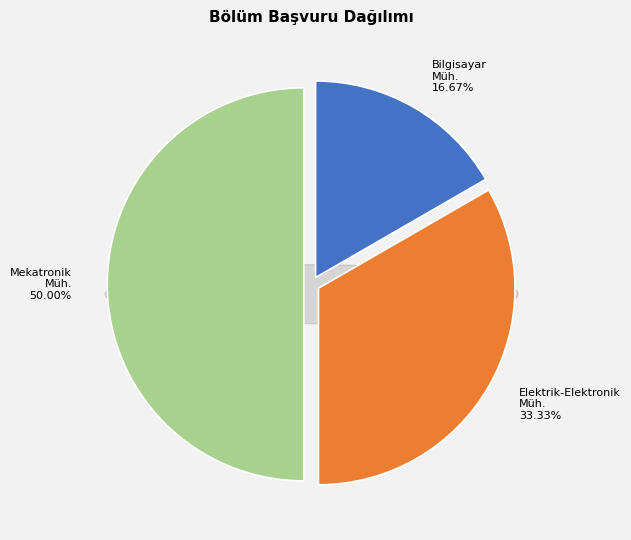

What is the change in value from BİLGİSAYAR MÜHENDİSLİĞİ BÖLÜMÜ to ELEKTRİK-ELEKTRONİK MÜHENDİSLİĞİ BÖLÜMÜ?

+1